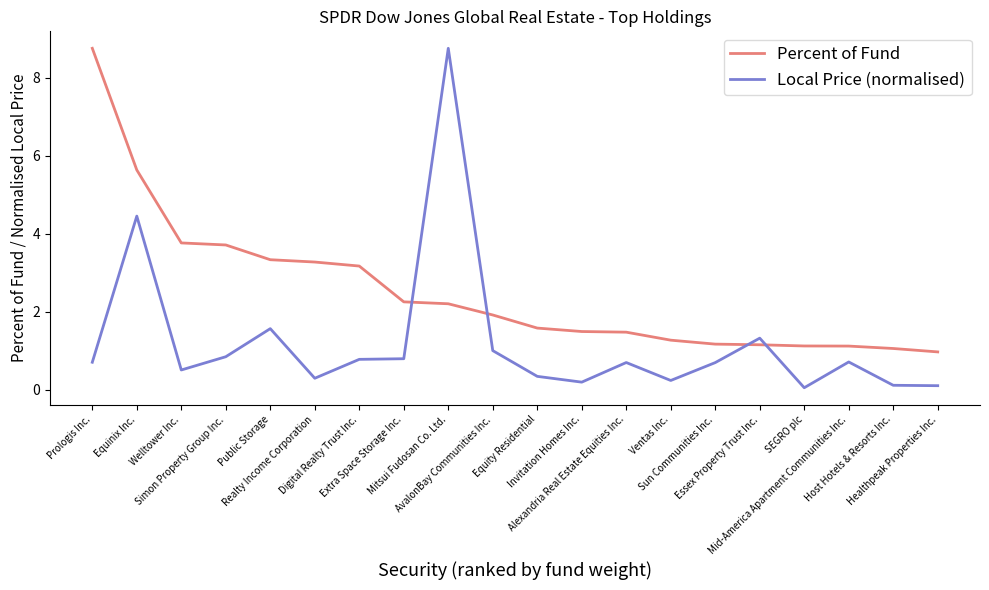

Which category has the highest value in the Local Price (normalised) series?

Mitsui Fudosan Co. Ltd.